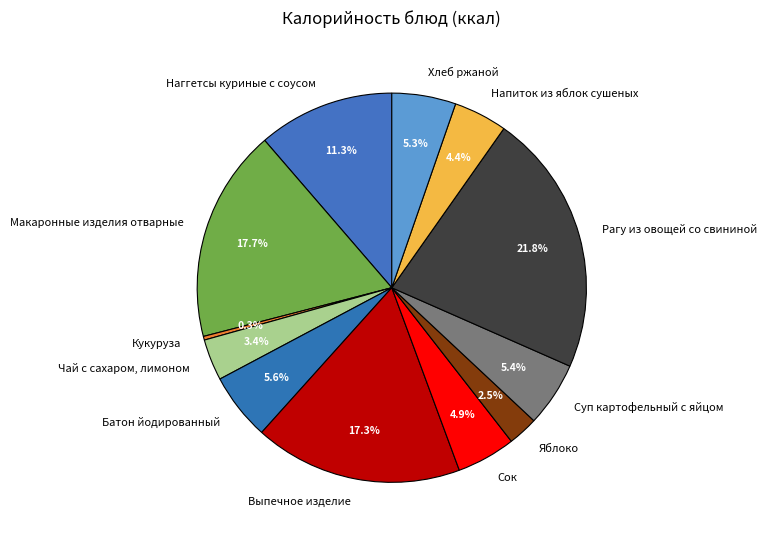

Is there a majority slice in this chart?

No